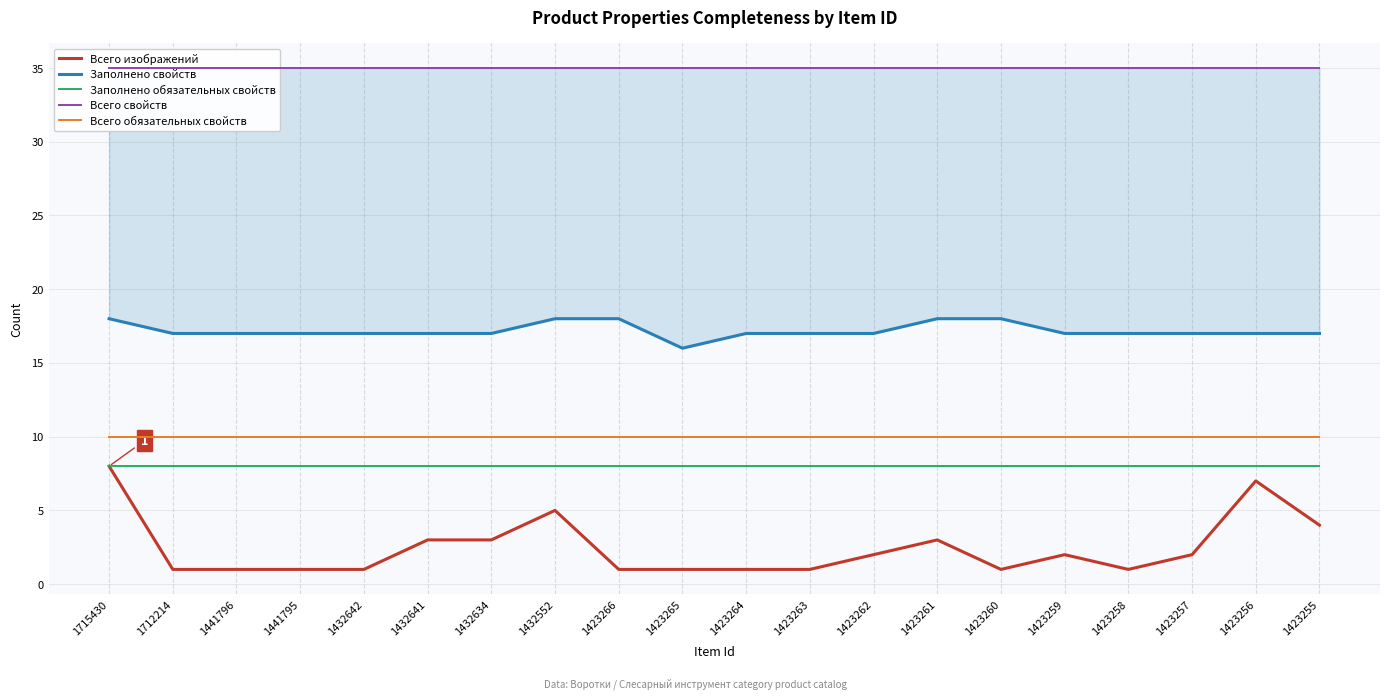

What is the value of the Заполнено обязательных свойств point at the 11th from the left?

8